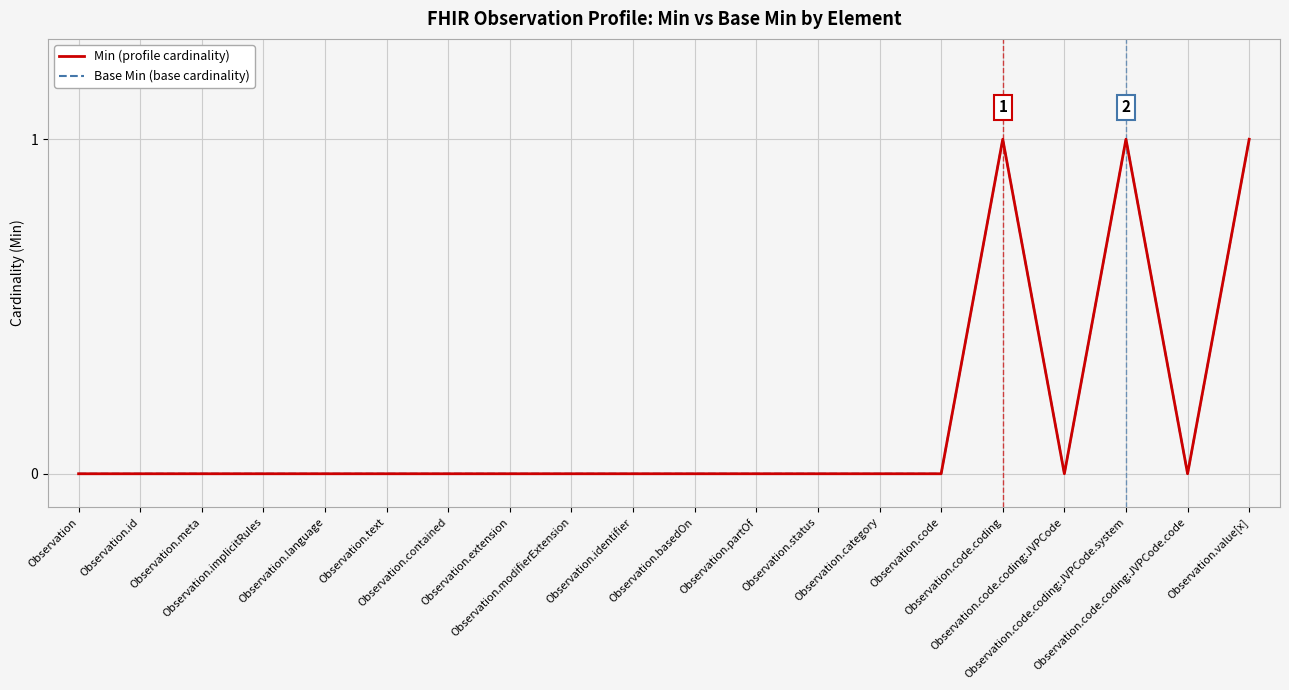

Does the chart have visible grid lines?

Yes